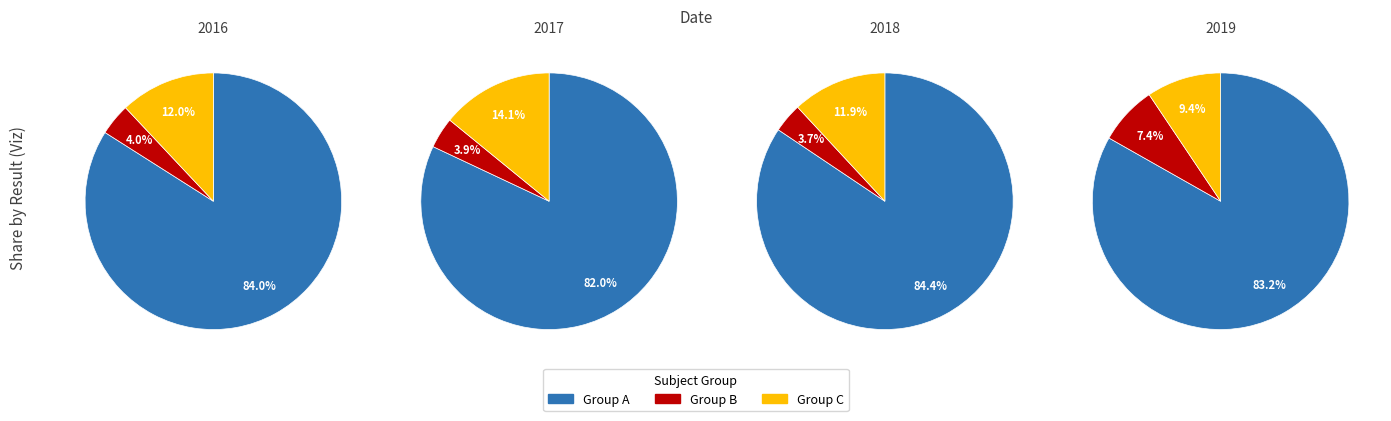

Between 4 and 2, which is larger?

4